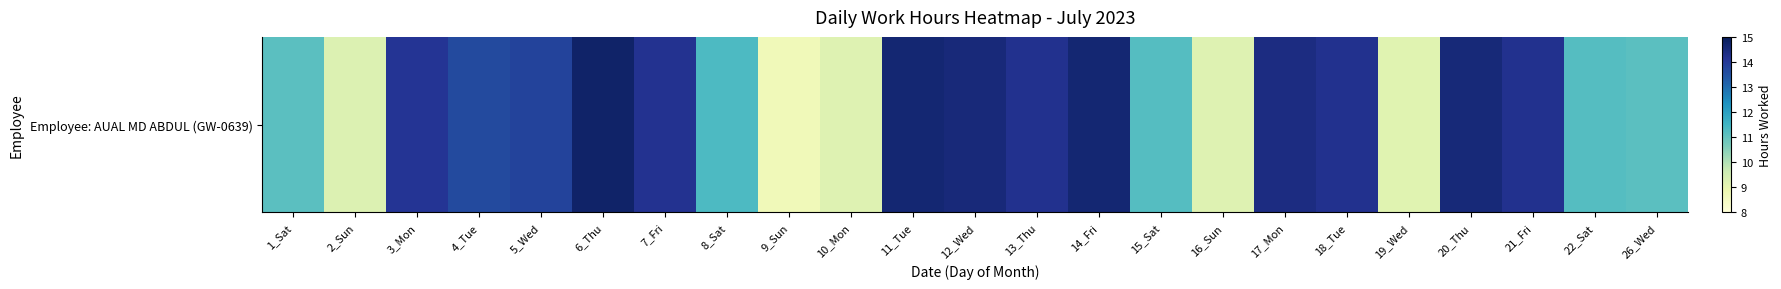

List the labels in order of value, largest first.

6_Thu, 14_Fri, 11_Tue, 20_Thu, 12_Wed, 17_Mon, 21_Fri, 13_Thu, 18_Tue, 7_Fri, 3_Mon, 5_Wed, 4_Tue, 8_Sat, 22_Sat, 15_Sat, 1_Sat, 26_Wed, 2_Sun, 16_Sun, 10_Mon, 19_Wed, 9_Sun